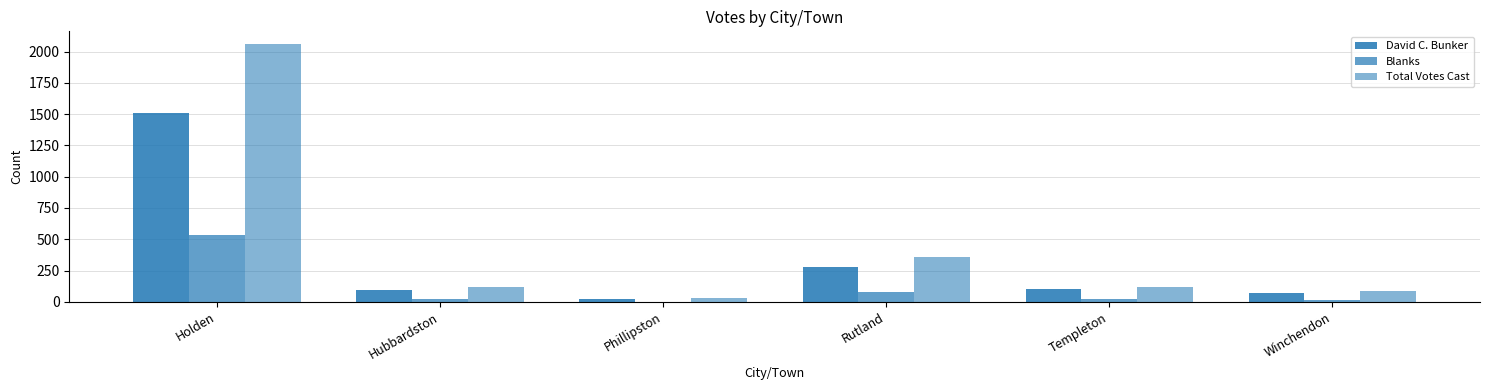

What is the label of the 2nd bar from the right?

Templeton